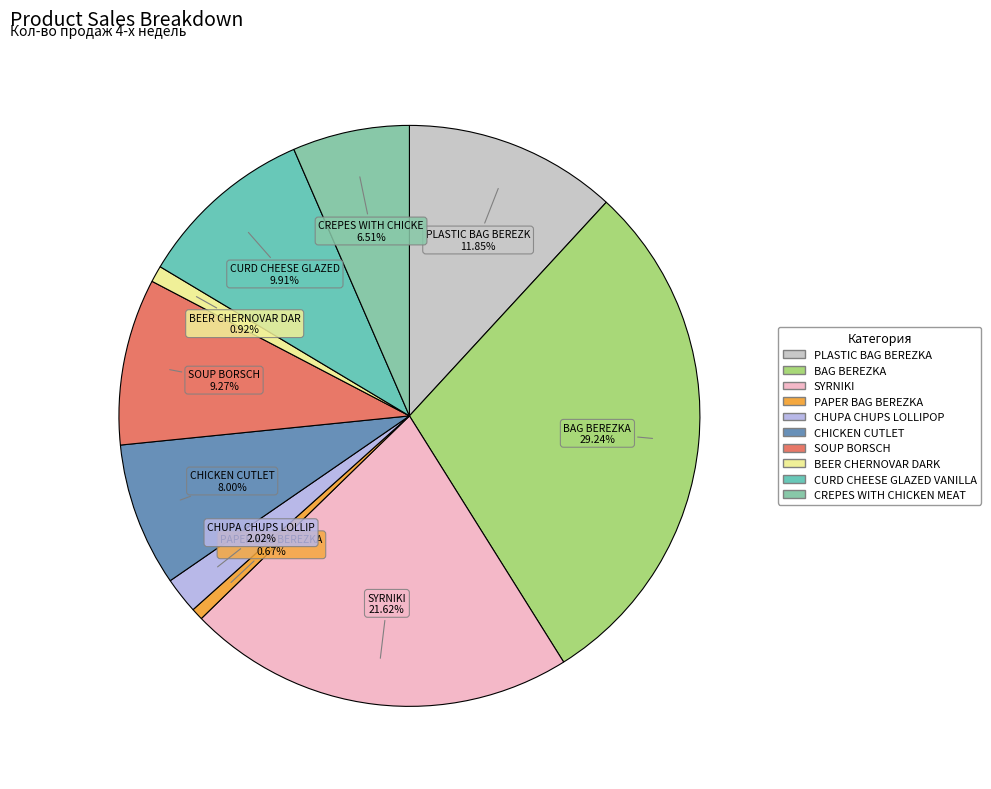

What percentage is NOT represented by CURD CHEESE GLAZED VANILLA?

90.1%